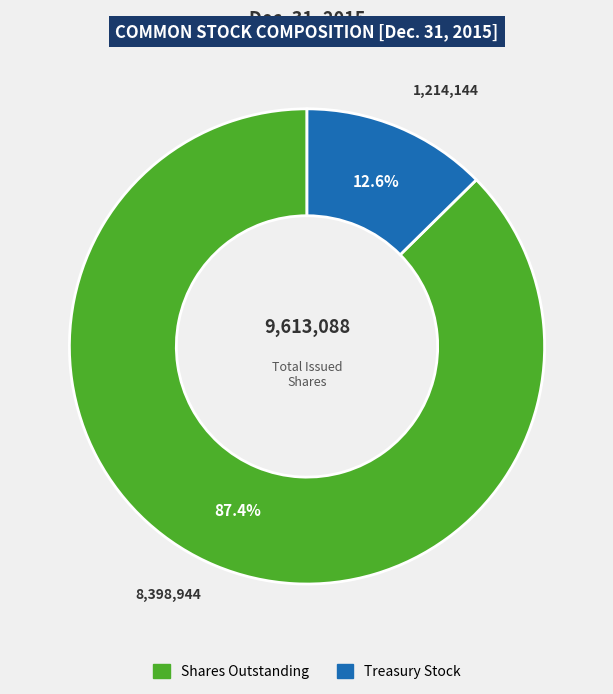

Is there a majority slice in this chart?

Yes